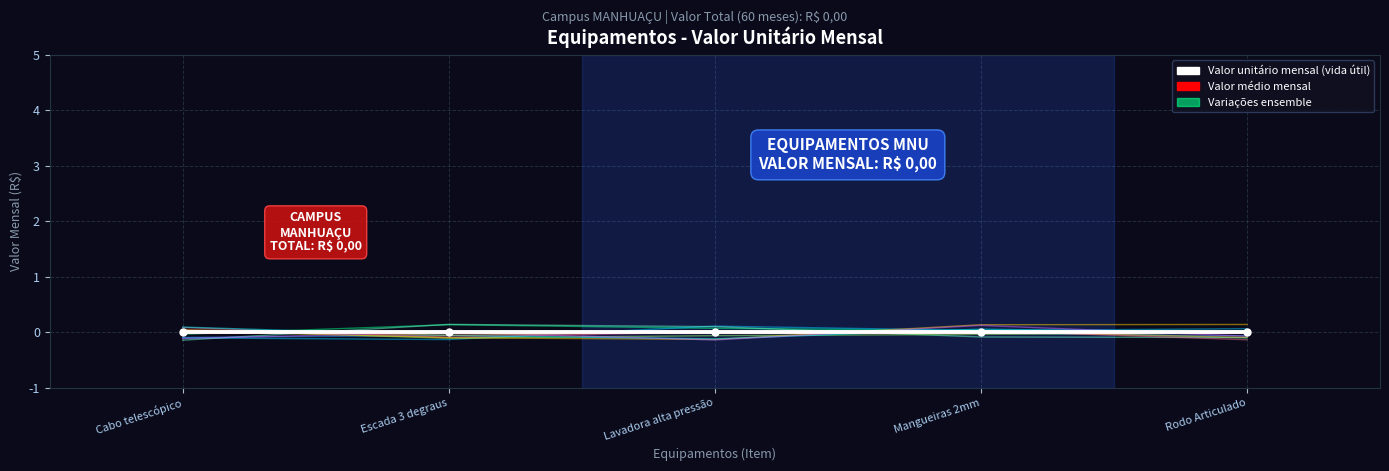

How many lines are shown in the chart?

3